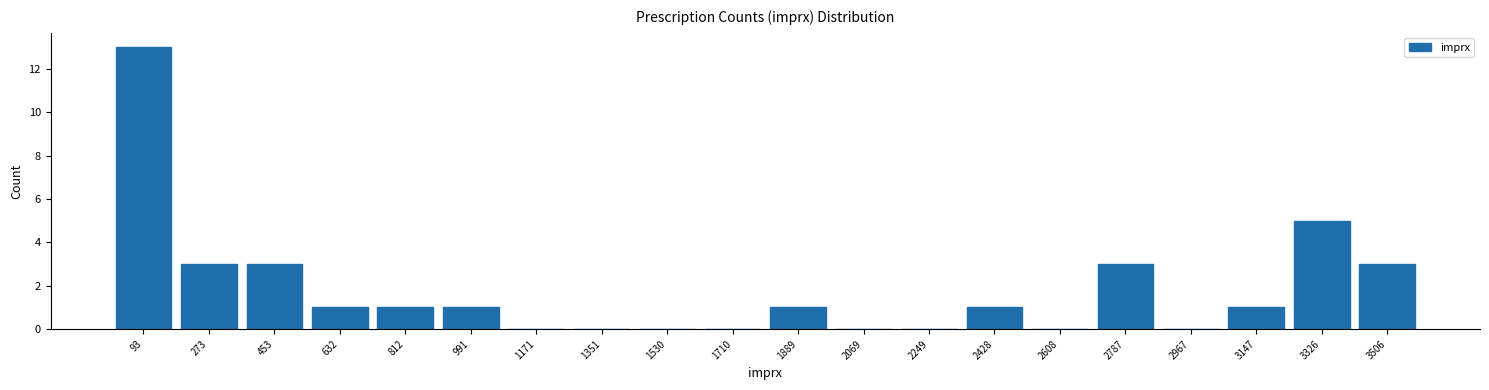

Reading left to right, list every bar in this chart as the range it spans on the x-axis followed by its height. Neither the bar edges nor the heights are printed on the chart, so give them approximately, as read against the axes.

0 to 180: 13
180 to 360: 3
360 to 540: 3
540 to 720: 1
720 to 900: 1
900 to 1080: 1
1080 to 1260: 0
1260 to 1440: 0
1440 to 1620: 0
1620 to 1800: 0
1800 to 1980: 1
1980 to 2160: 0
2160 to 2340: 0
2340 to 2520: 1
2520 to 2700: 0
2700 to 2880: 3
2880 to 3060: 0
3060 to 3240: 1
3240 to 3420: 5
3420 to 3600: 3